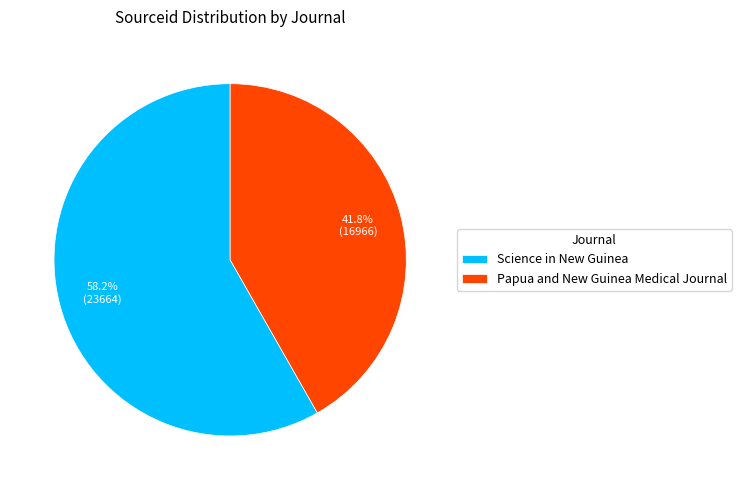

Which slice is the smallest?

Papua and New Guinea Medical Journal